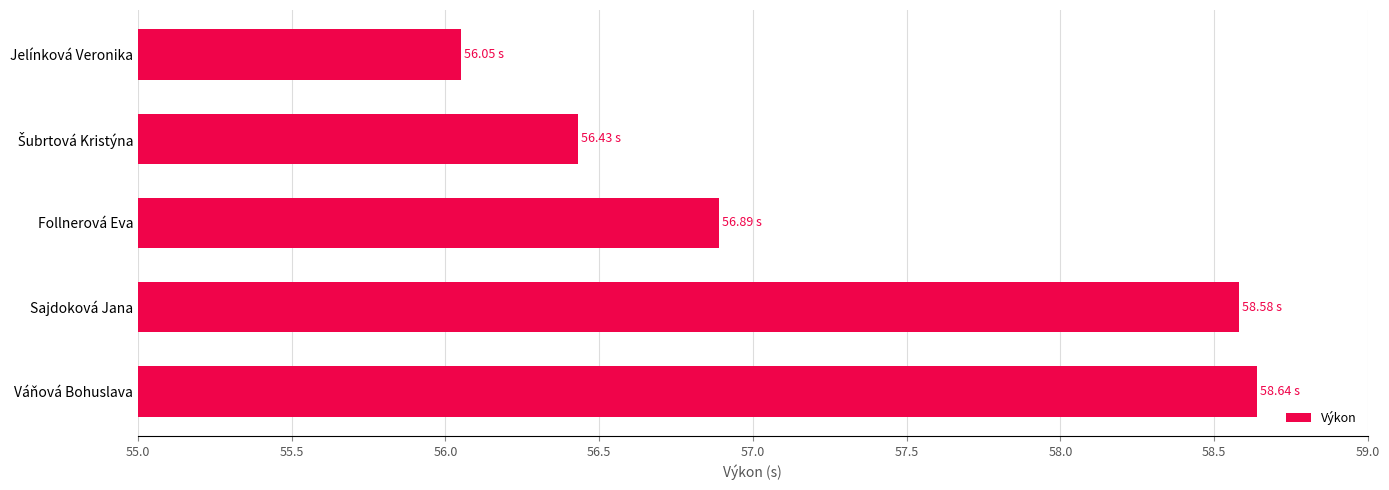

Does the chart contain any negative values?

No